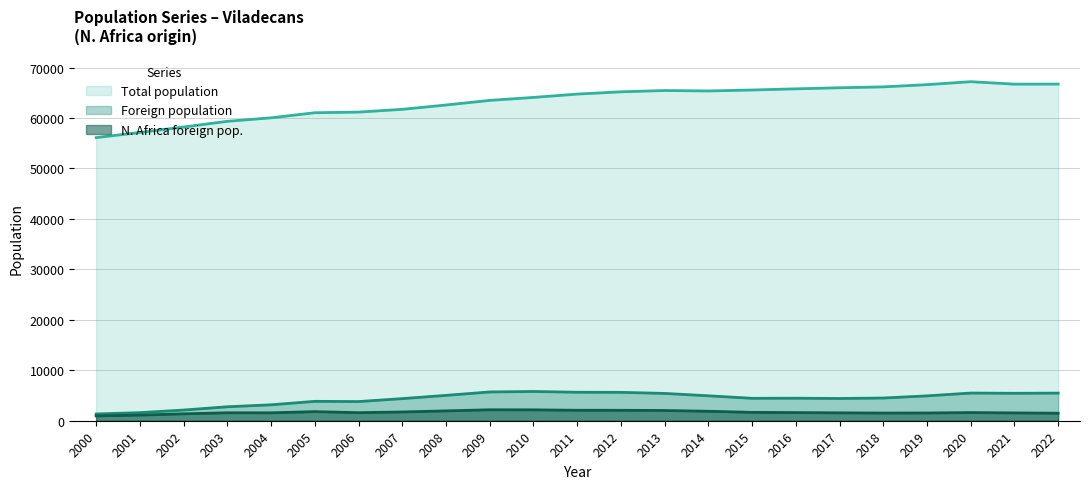

What is the difference between the second highest and minimum values in the N. Africa foreign pop. series?

1203